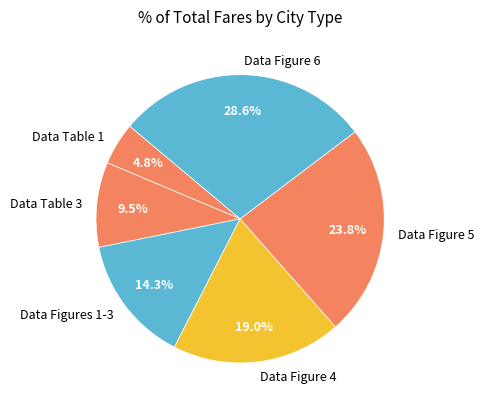

Between Data Figures 1-3 and Data Figure 6, which is larger?

Data Figure 6